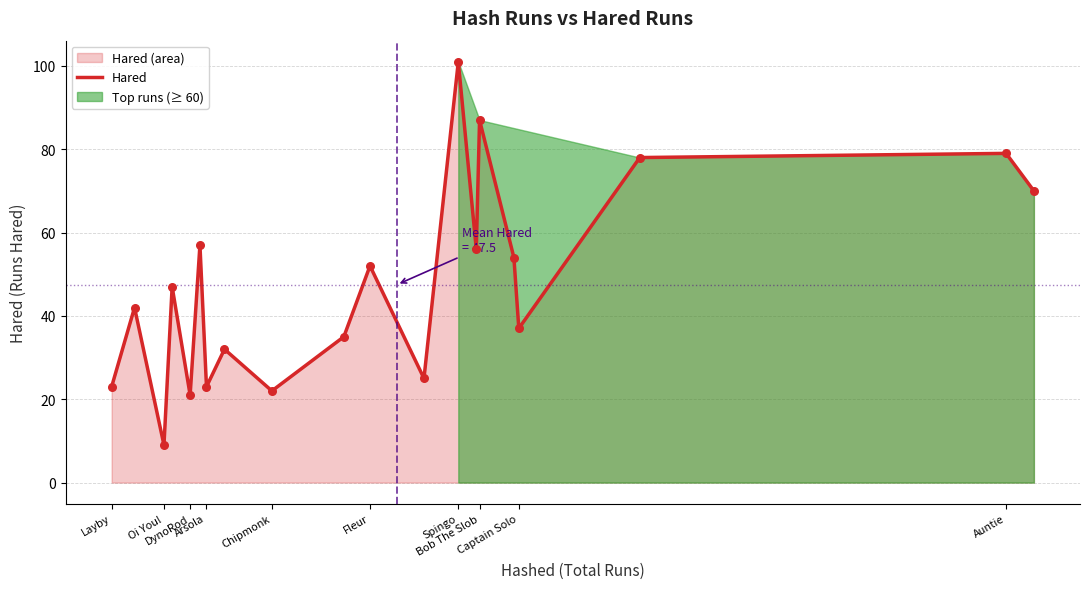

What is the lowest value of the Hared series?

9